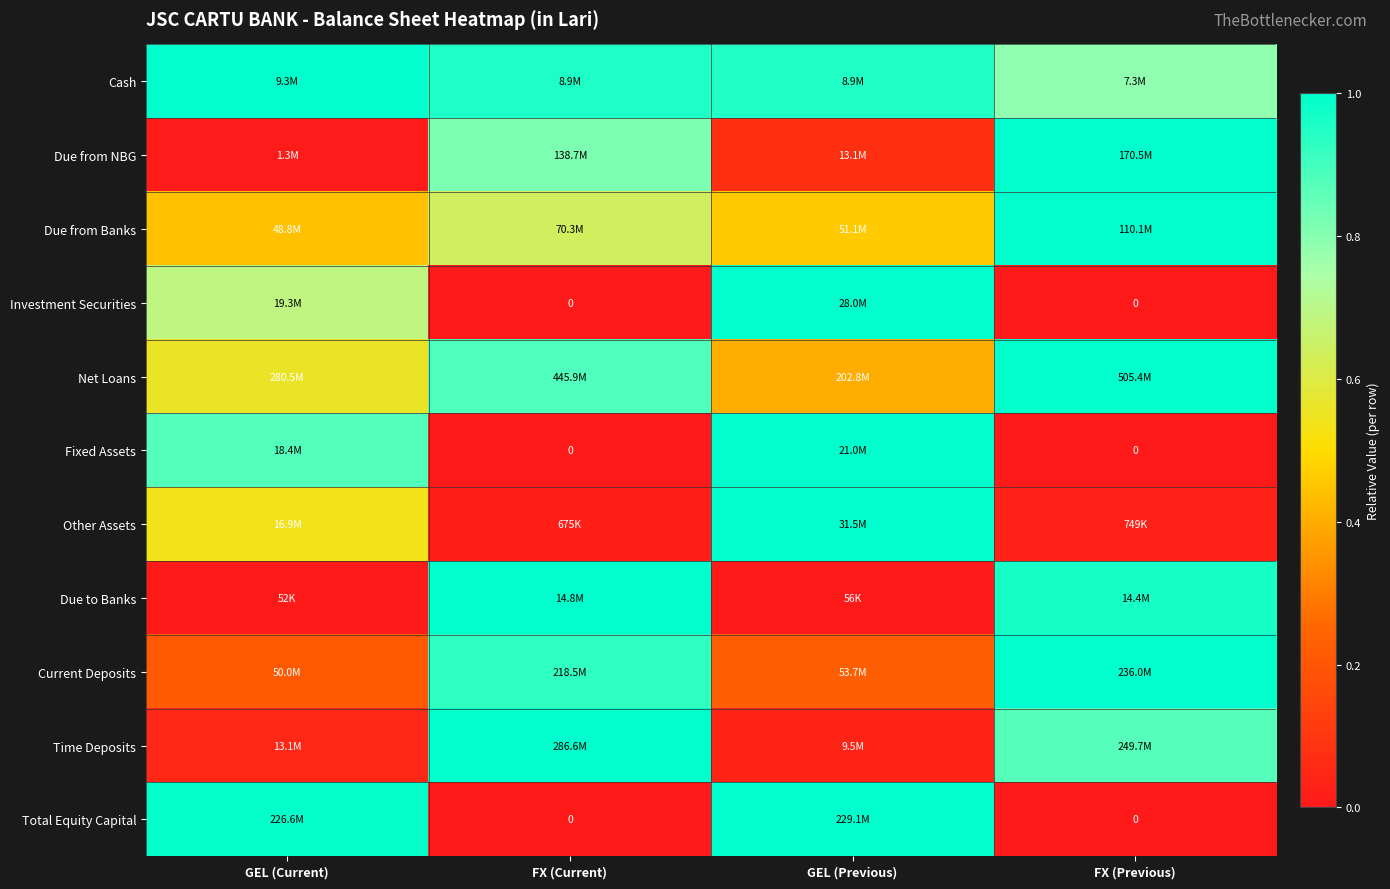

What is the difference between the highest and lowest values at FX (Previous)?

1.0